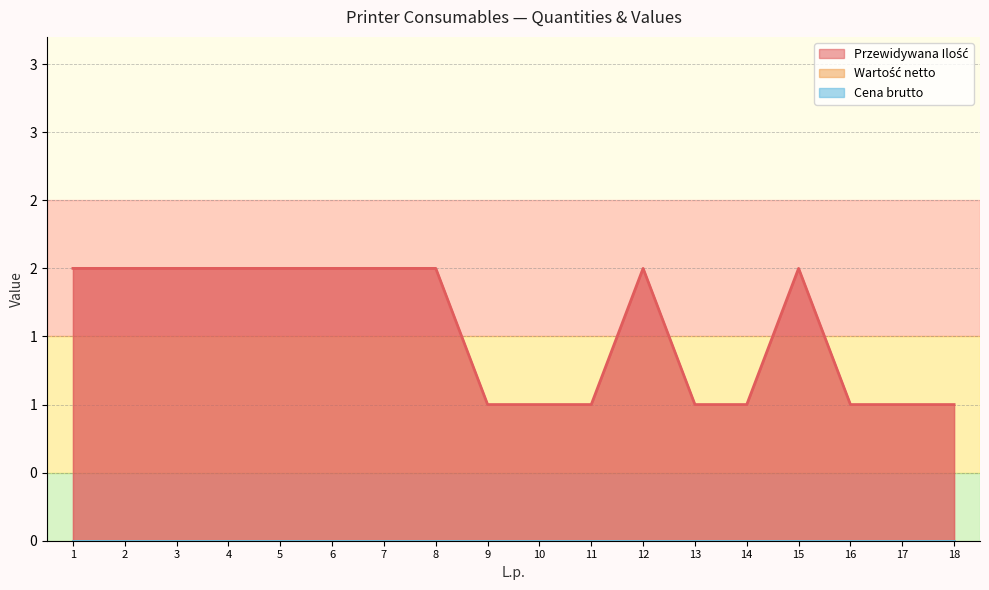

How many data points does each series have?

18